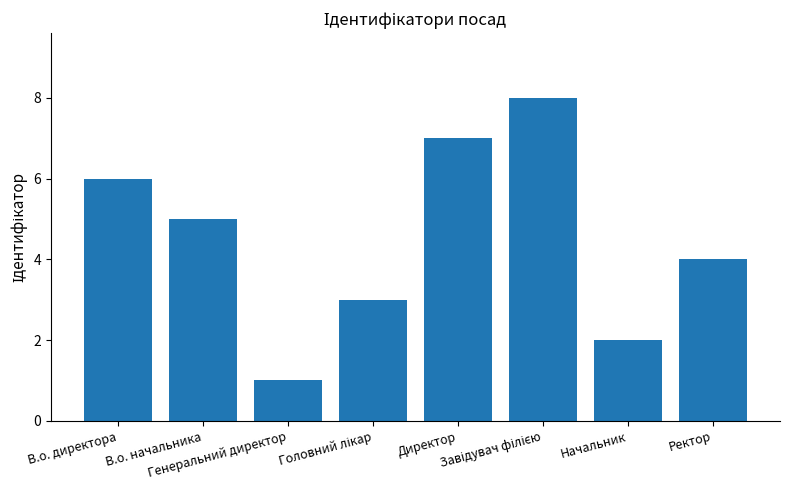

What is the minimum value shown in the chart?

1